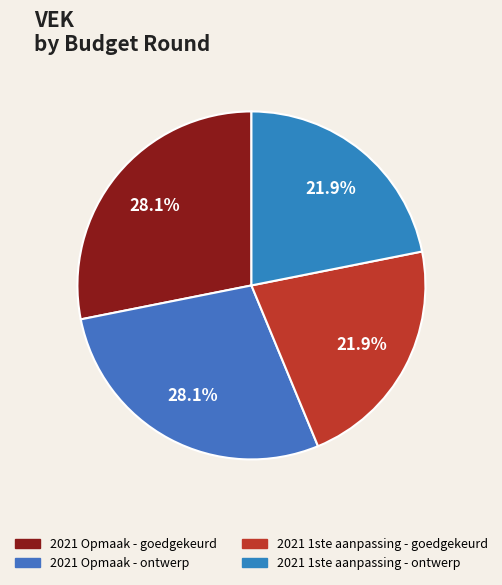

To the nearest percent, what is the average slice percentage?

25%